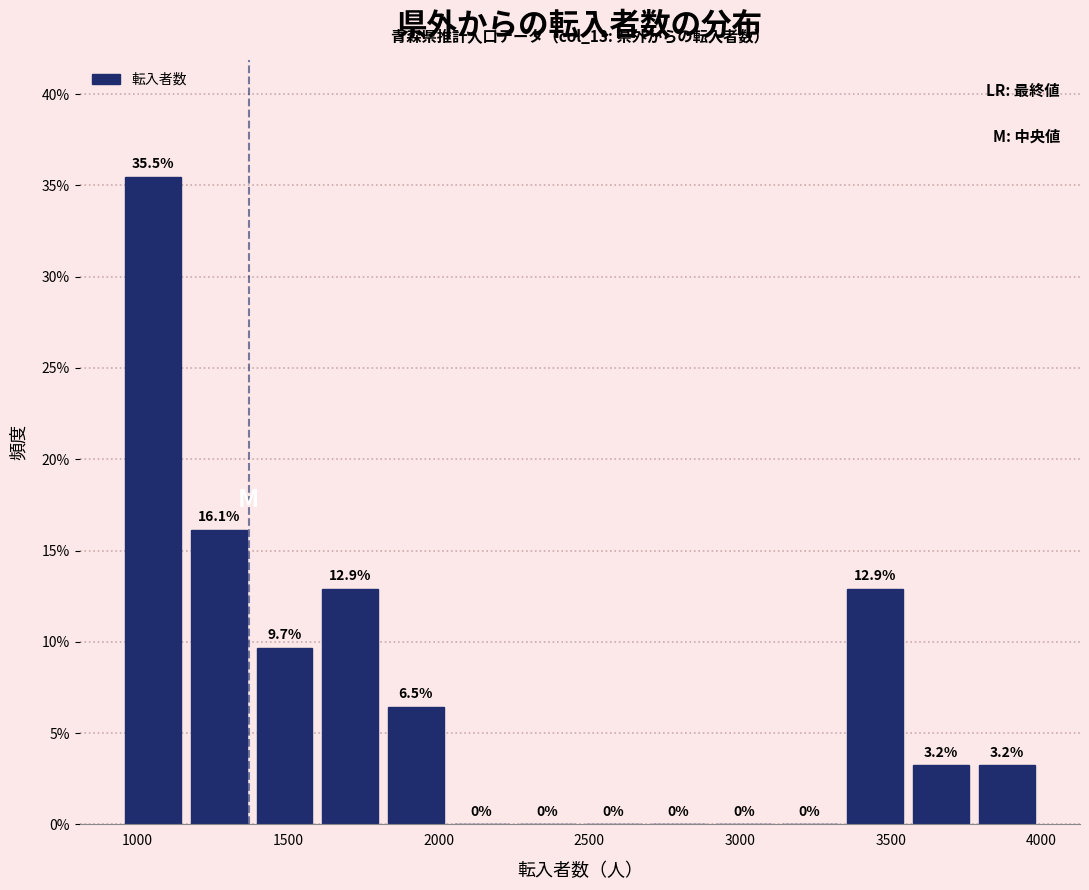

Reading left to right, list every bar in this chart as the range it spans on the x-axis followed by its height. The bar edges are not printed on the chart, so give them approximately, as read against the axis.

950 to 1150: 35.5
1150 to 1400: 16.1
1400 to 1600: 9.7
1600 to 1800: 12.9
1800 to 2050: 6.5
2050 to 2250: 0.0
2250 to 2450: 0.0
2450 to 2700: 0.0
2700 to 2900: 0.0
2900 to 3100: 0.0
3100 to 3350: 0.0
3350 to 3550: 12.9
3550 to 3800: 3.2
3800 to 4000: 3.2